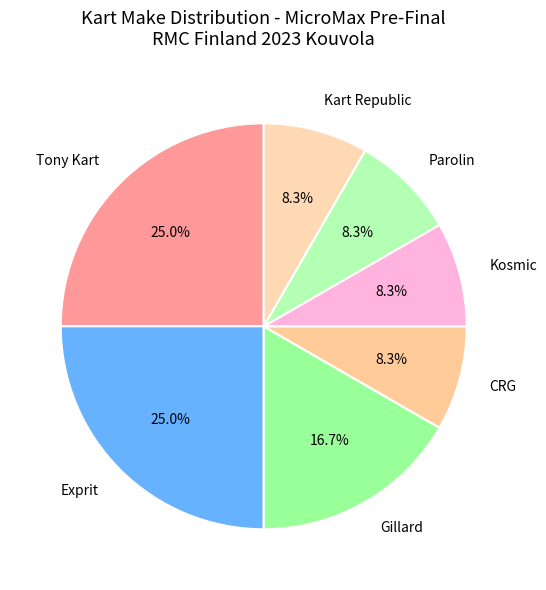

How many segments does this pie chart have?

7